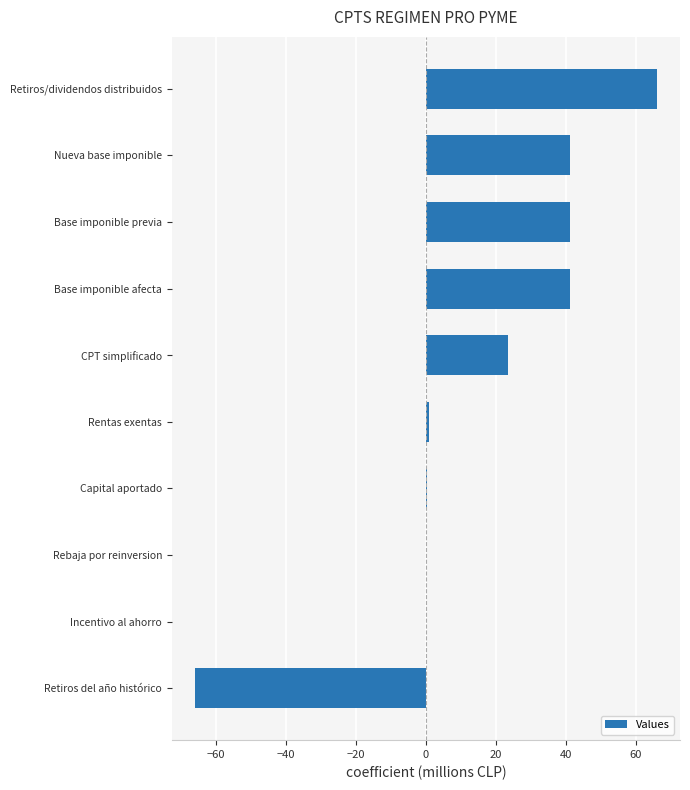

What is the sum of the values at Rebaja por reinversion and Nueva base imponible?

41.3